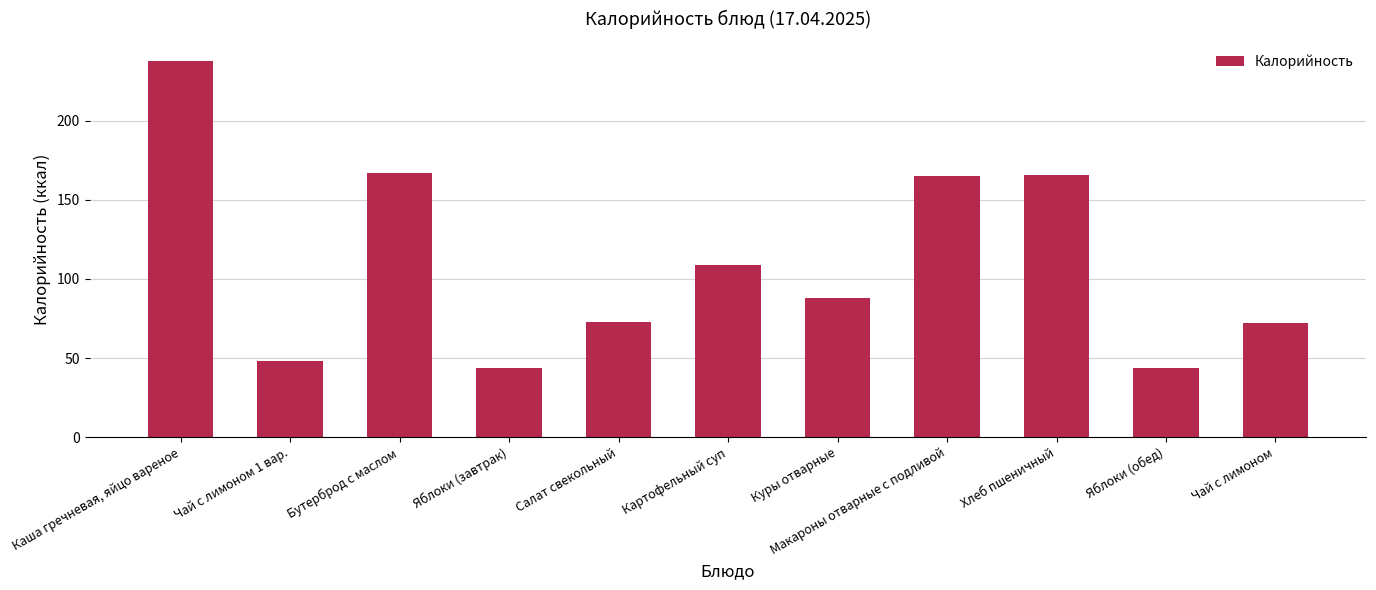

Is it true that the value at Куры отварные is 88?

True